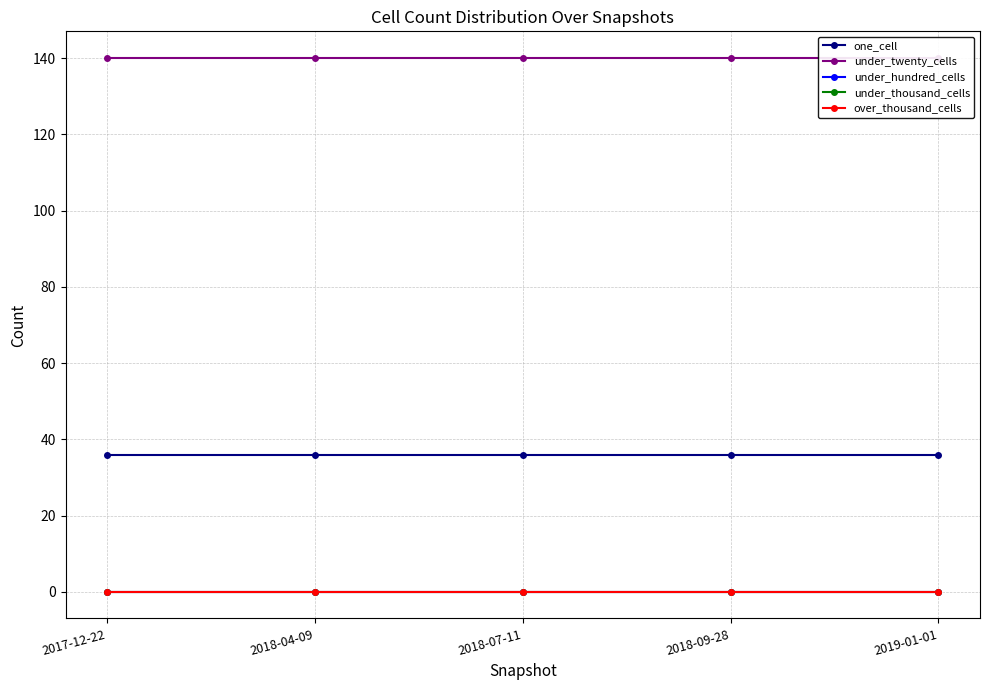

Does the chart display data point markers on the line(s)?

Yes